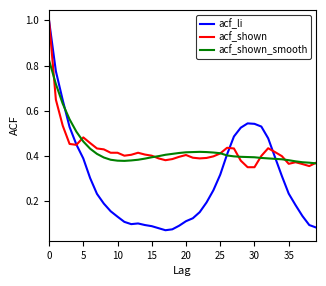

What is the highest value of the acf_li series?

1.0